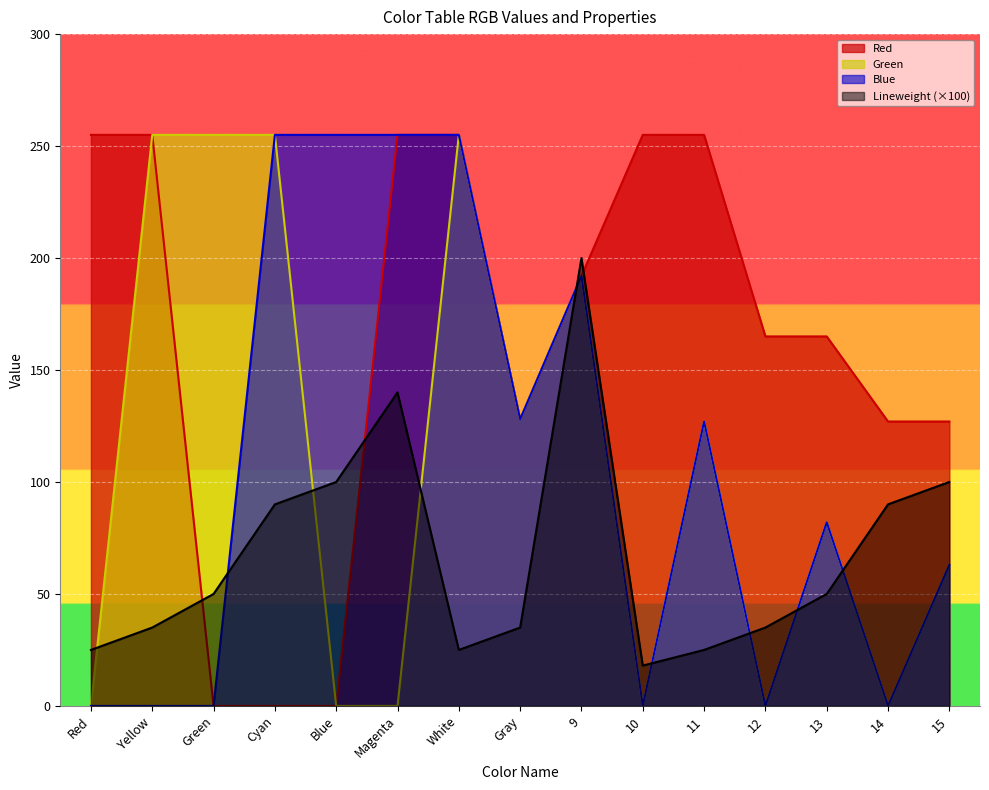

Which series has the largest total across all categories?

Red